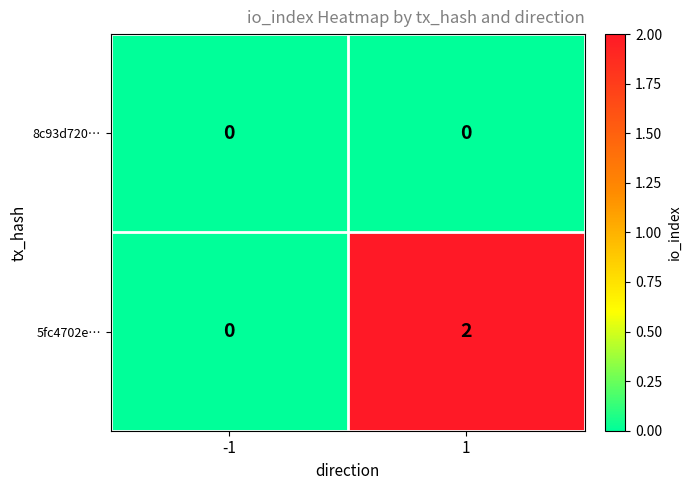

Which series has the largest range (max minus min)?

5fc4702e…